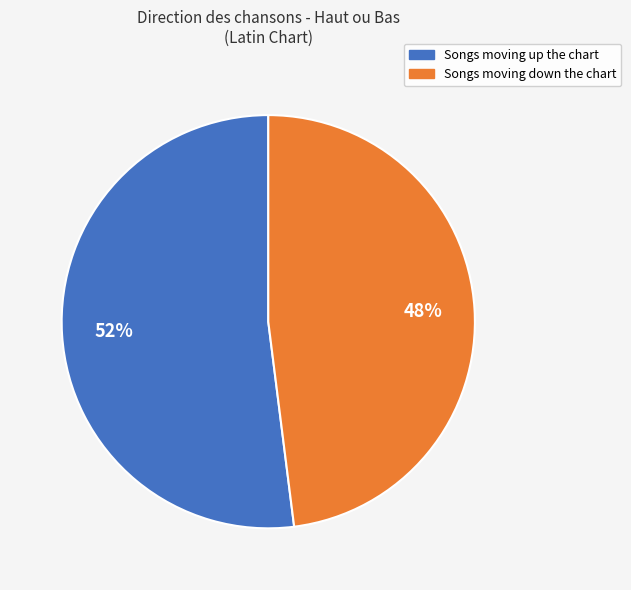

Does any single category account for the majority?

Yes